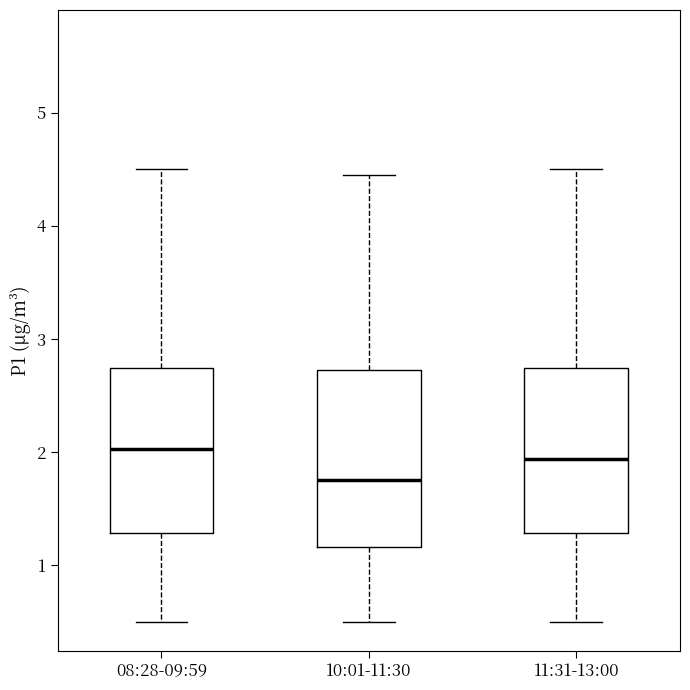

Comparing the boxes themselves (not the whiskers), which one is the tallest?

10:01-11:30